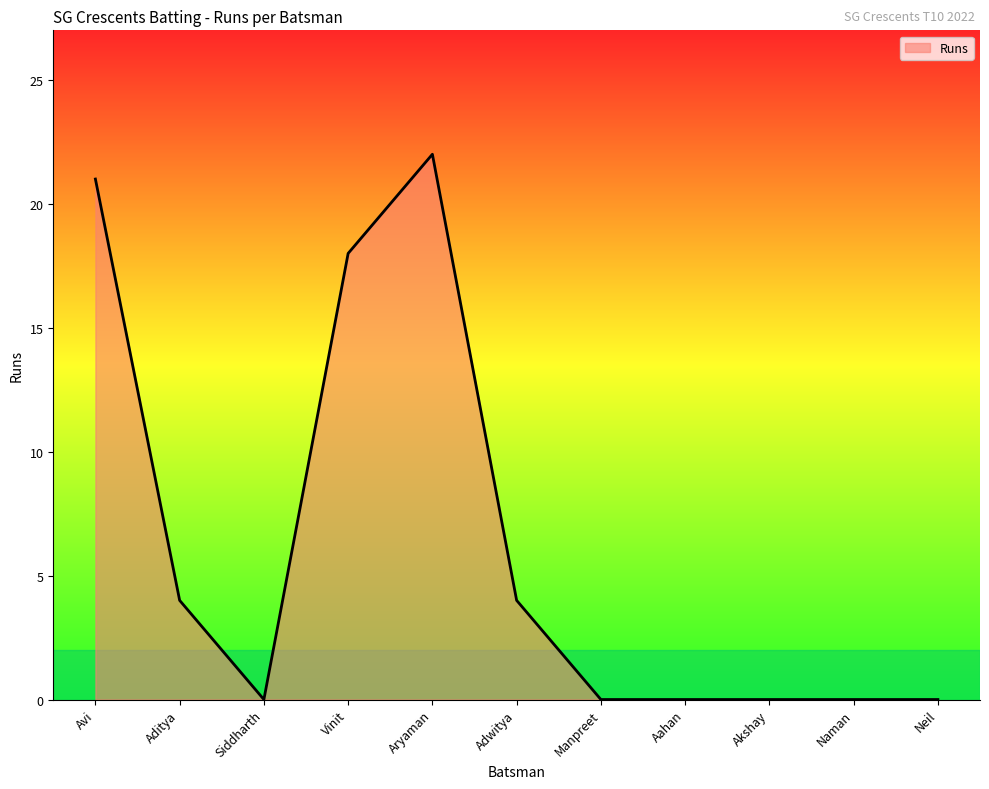

What position from the left is Aahan?

8